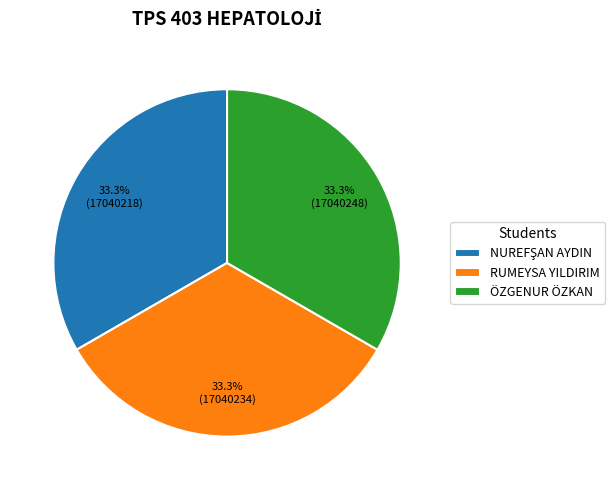

The ÖZGENUR ÖZKAN slice represents 25% of the pie. True or false?

False